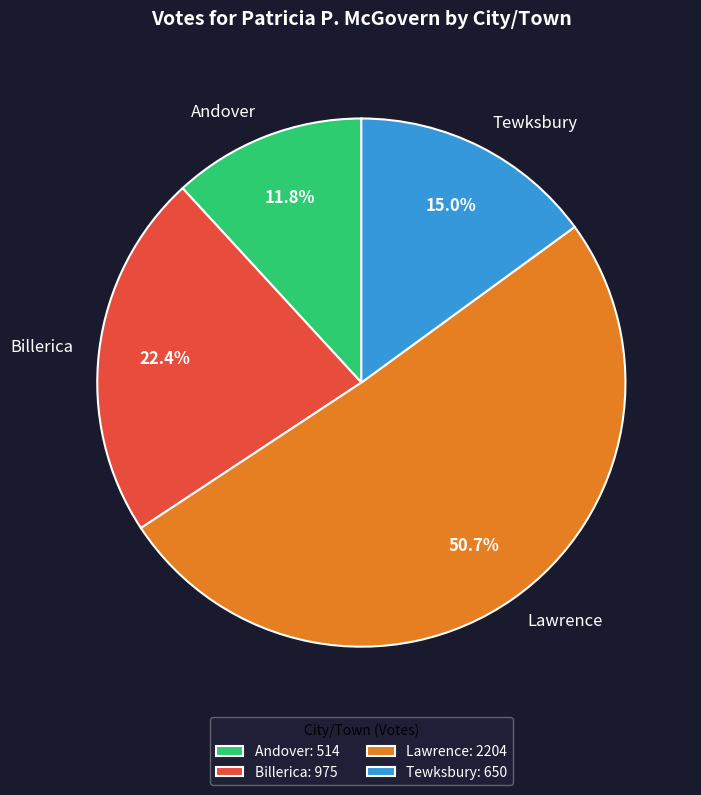

To the nearest percent, what is the average slice percentage?

25%